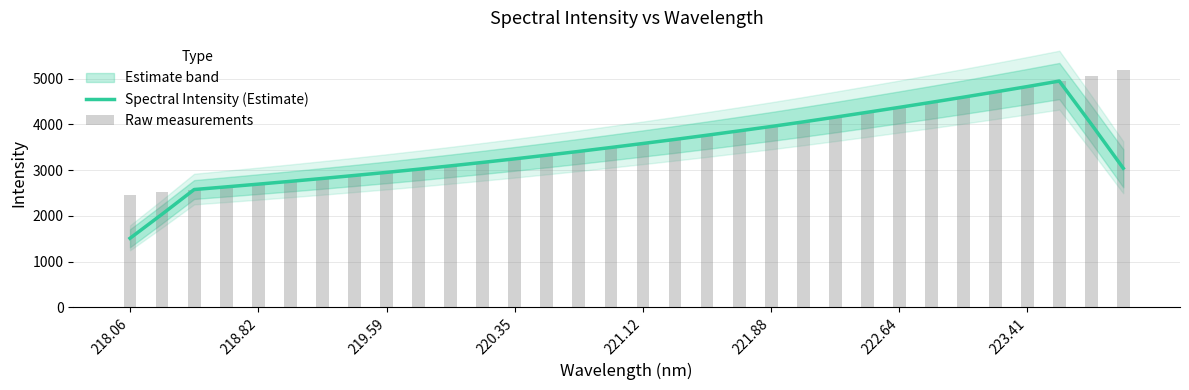

What is the average value of the Spectral Intensity (Estimate) series?

3496.0